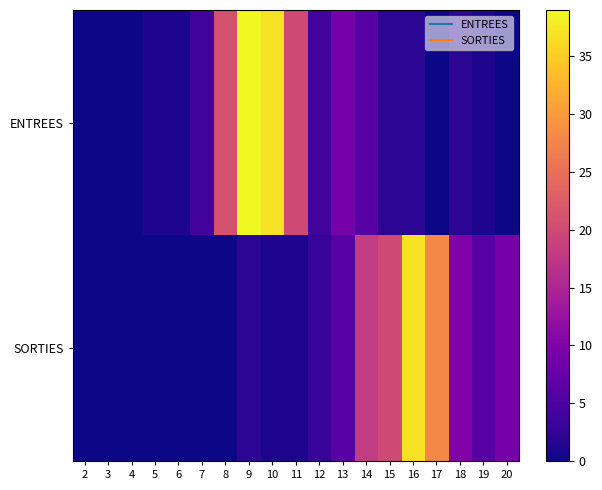

How many data points does each series have?

19